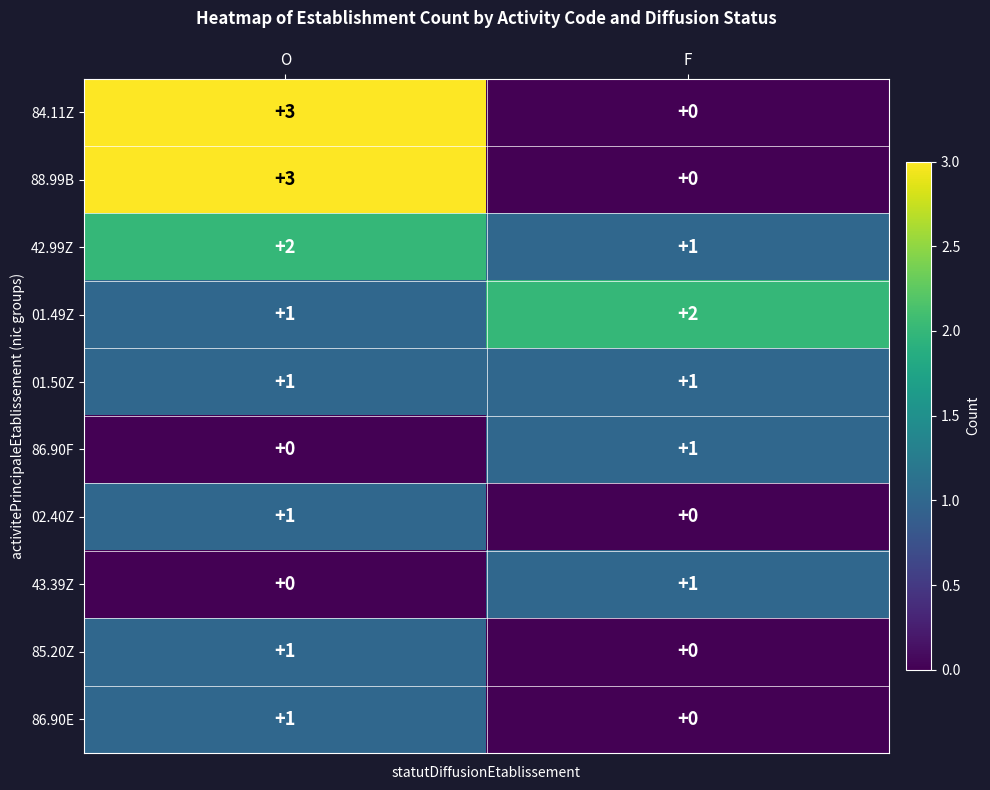

What is the total value across all series at F?

6